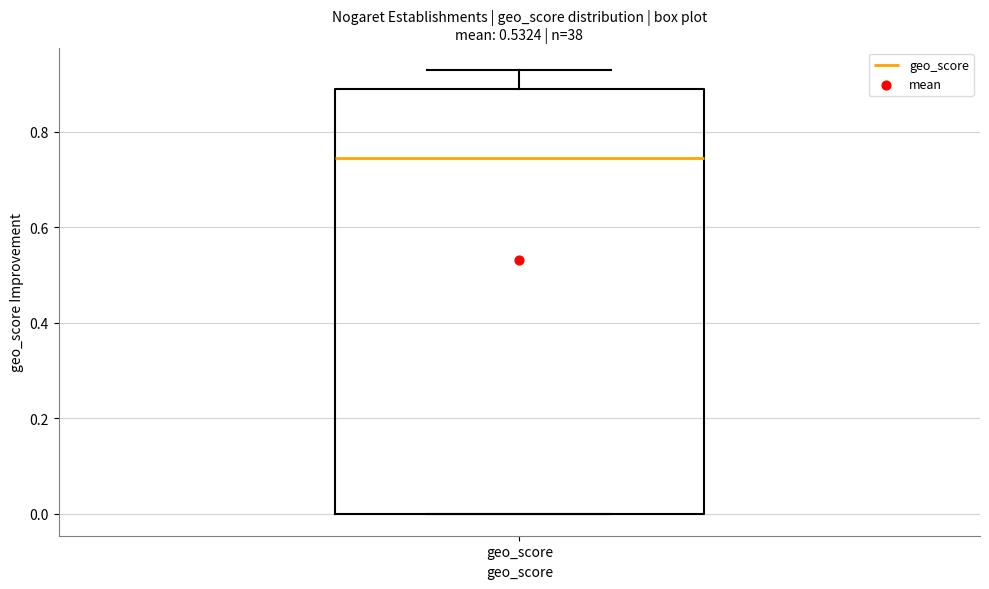

Read this box plot against the y-axis: the position of the median line, the range covered by the box, and the ends of both whiskers. The values are not printed on the chart, so give them approximately, as read against the axis.

median 0.74, box 0.00 to 0.90, whiskers 0.00 to 0.94